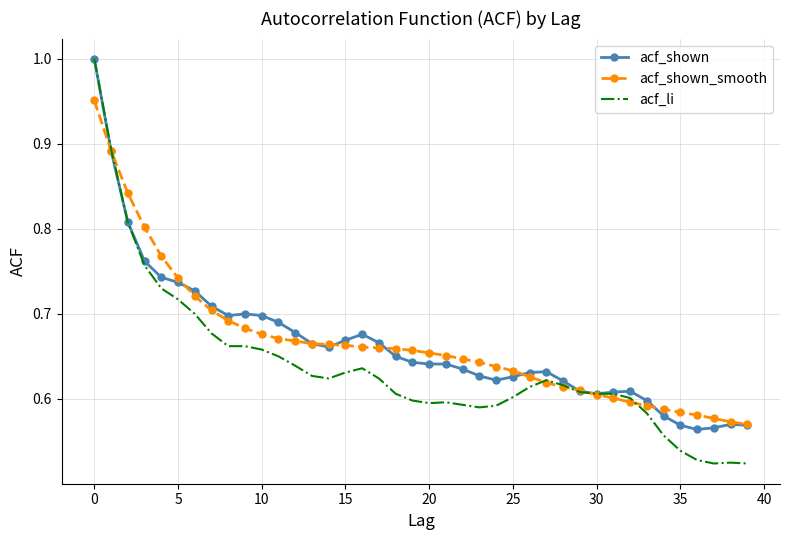

What are all the series names shown in the legend?

acf_shown, acf_shown_smooth, acf_li